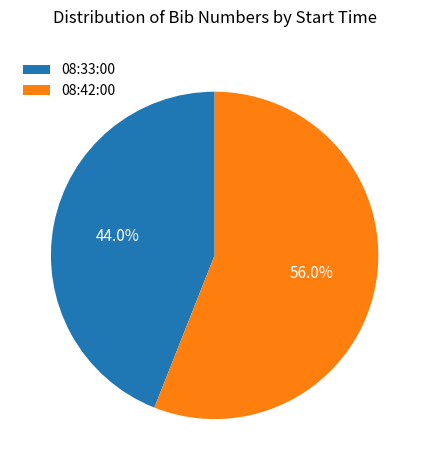

Count the number of slices in the pie.

2